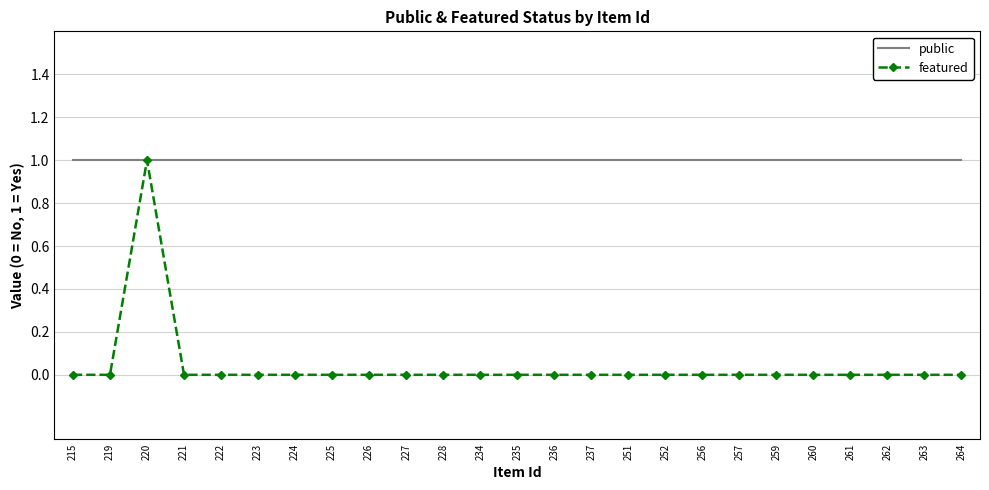

What is the difference between the maximum and minimum values in the featured series?

1